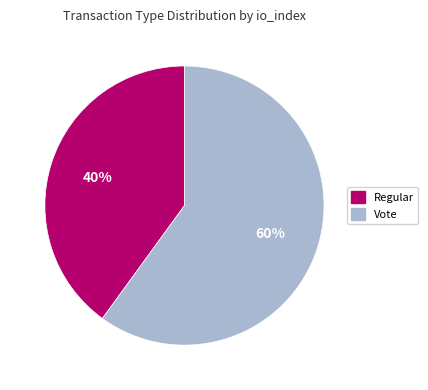

To the nearest percent, what is the average slice percentage?

50%